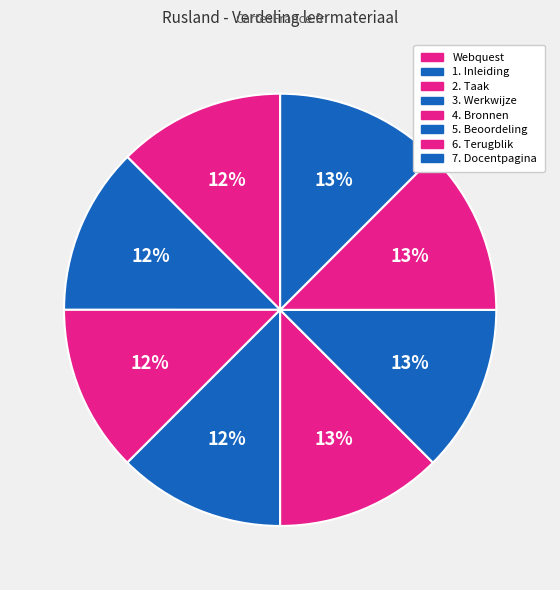

Rank the categories by value from highest to lowest.

7. Docentpagina, 6. Terugblik, 5. Beoordeling, 4. Bronnen, 3. Werkwijze, 2. Taak, 1. Inleiding, Webquest